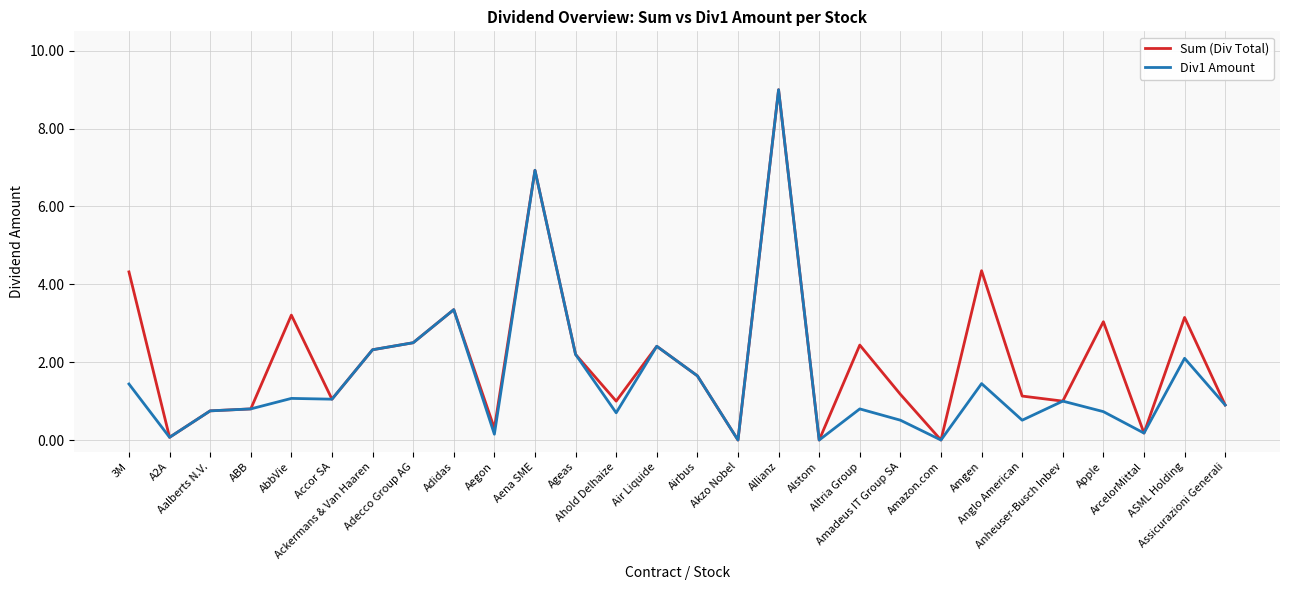

What is the total value across all series at Accor SA?

2.1